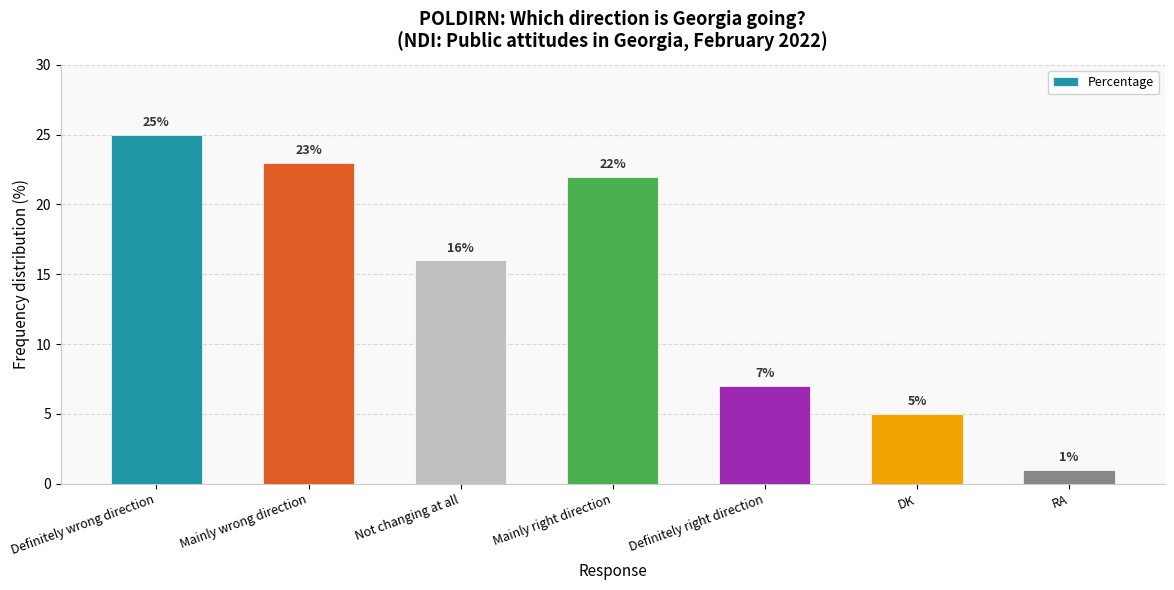

Rank the categories by value from highest to lowest.

Definitely wrong direction, Mainly wrong direction, Mainly right direction, Not changing at all, Definitely right direction, DK, RA